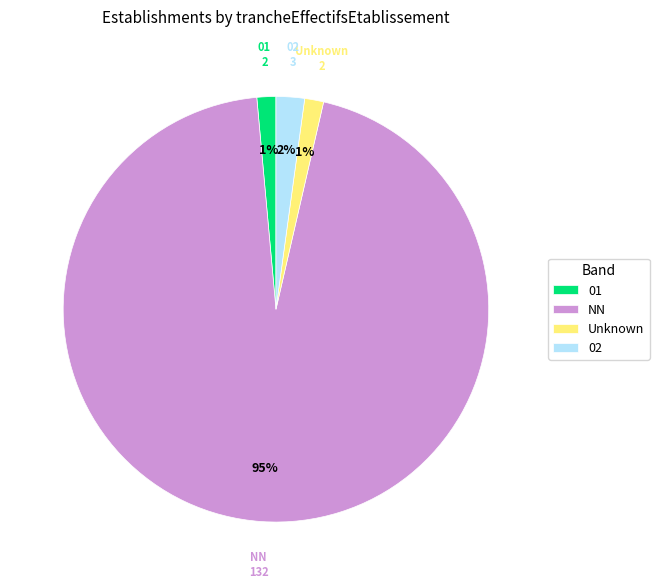

How many slices are in this pie chart?

4